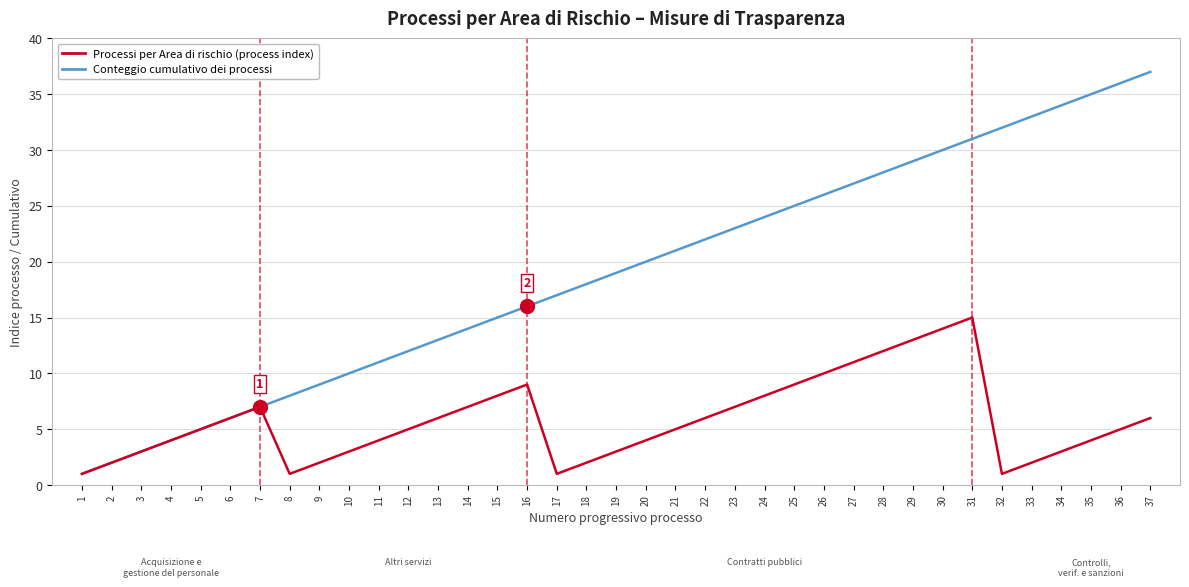

List the labels in order of Conteggio cumulativo dei processi value, largest first.

37, 36, 35, 34, 33, 32, 31, 30, 29, 28, 27, 26, 25, 24, 23, 22, 21, 20, 19, 18, 17, 16, 15, 14, 13, 12, 11, 10, 9, 8, 7, 6, 5, 4, 3, 2, 1